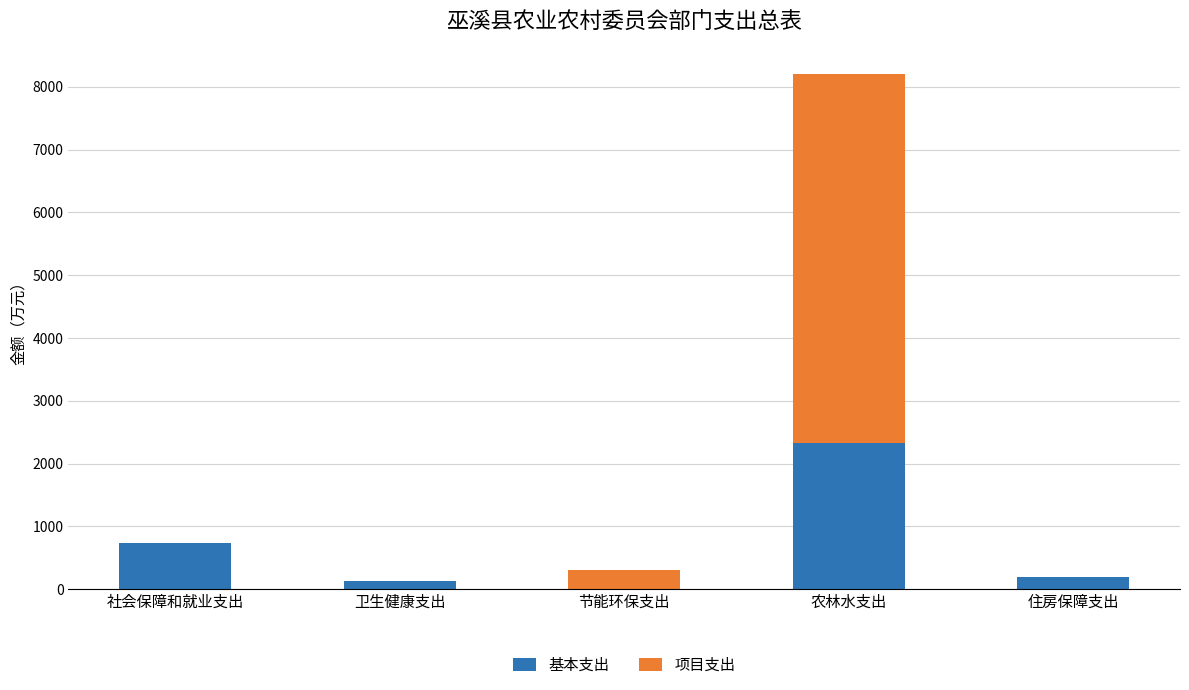

What are all the series names shown in the legend?

基本支出, 项目支出